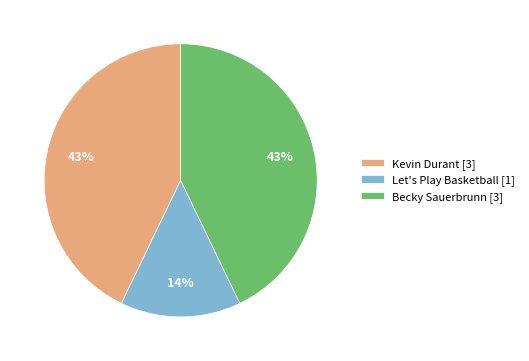

To the nearest percent, what is the difference between the largest and smallest slice percentages?

29%